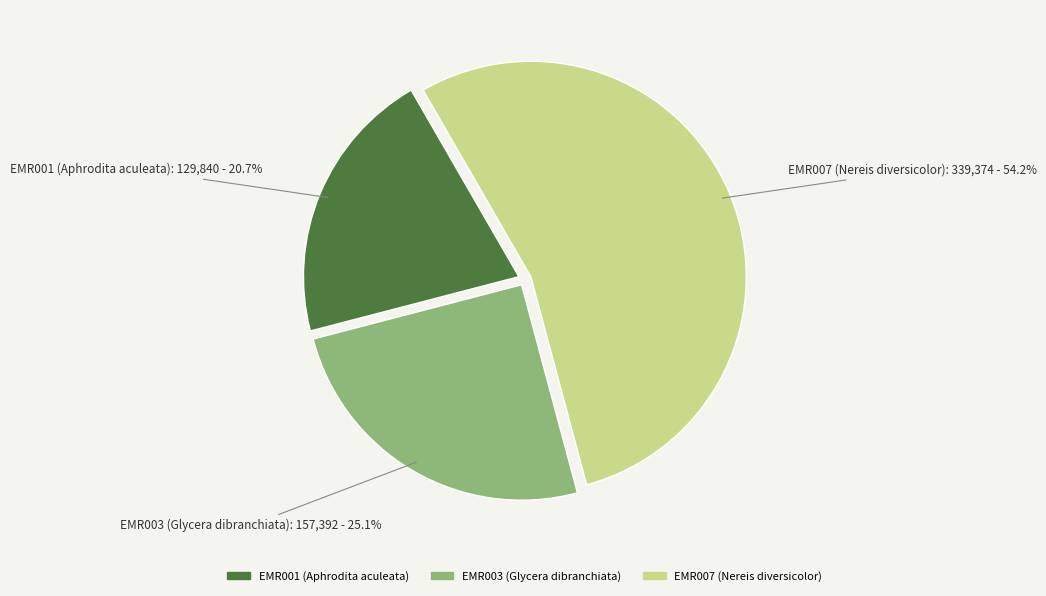

Count the number of slices in the pie.

3